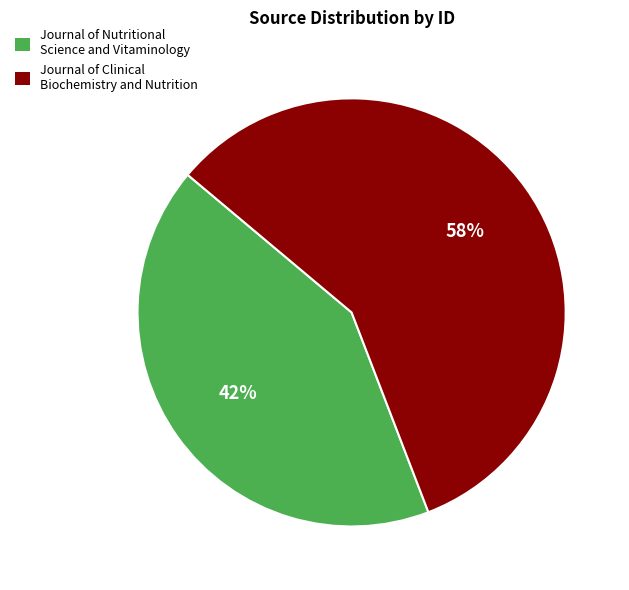

Is the sum of Journal of Clinical Biochemistry and Nutrition and Journal of Nutritional Science and Vitaminology greater than half?

Yes